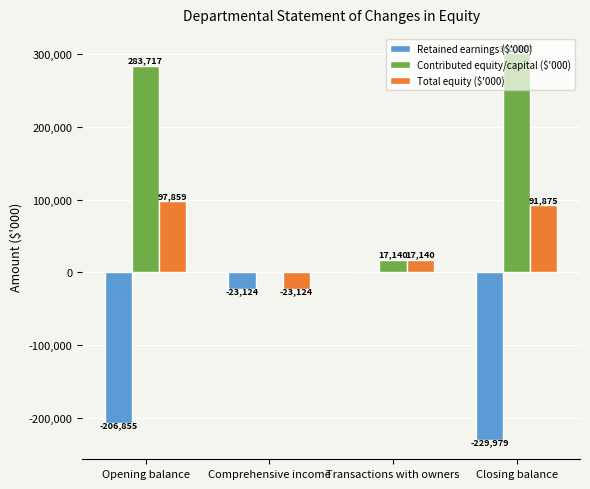

Read the Contributed equity/capital ($'000) value at Opening balance, to the nearest 50.

283700